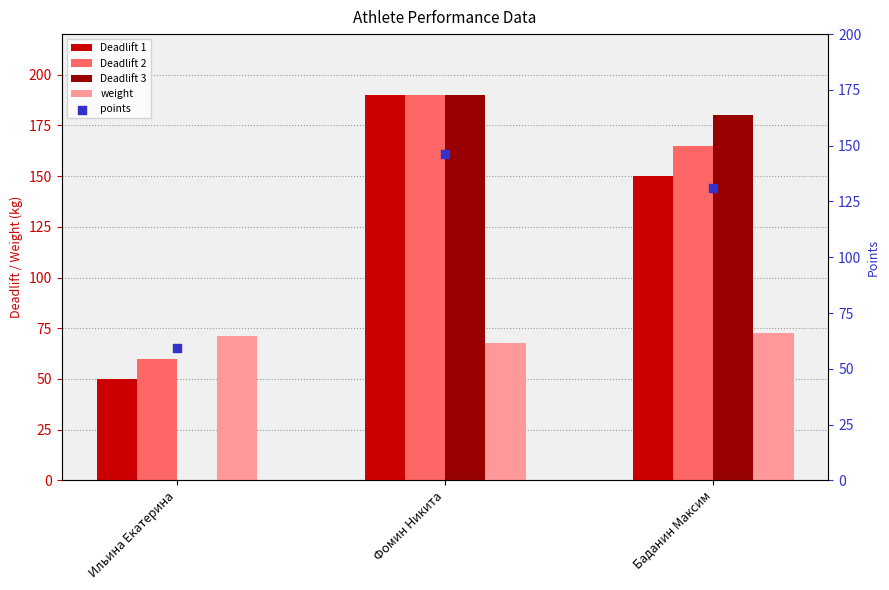

Which series has the largest total across all categories?

Deadlift 2